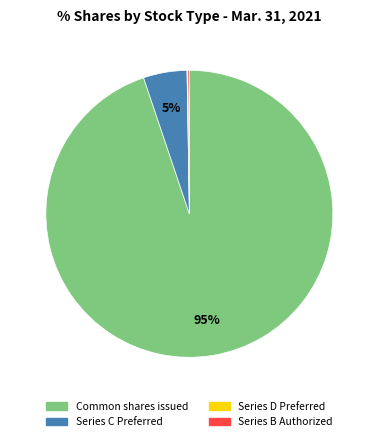

To the nearest percent, what is the difference between the largest and smallest slice percentages?

95%